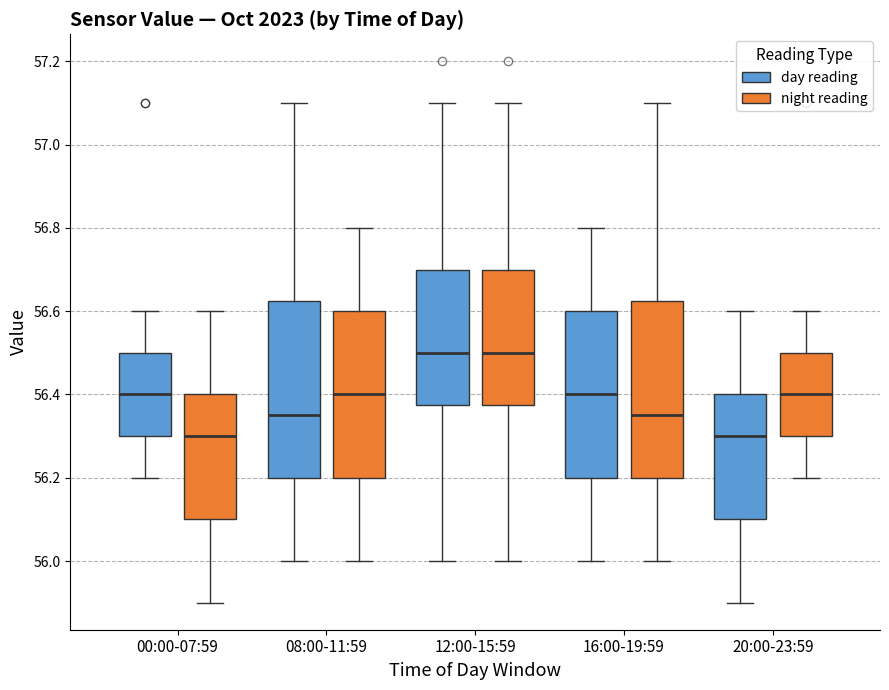

Where does the lower whisker of the box for 00:00-07:59 (day reading) end on the y-axis? The values are not printed on the chart, so give them approximately, as read against the axis.

56.20